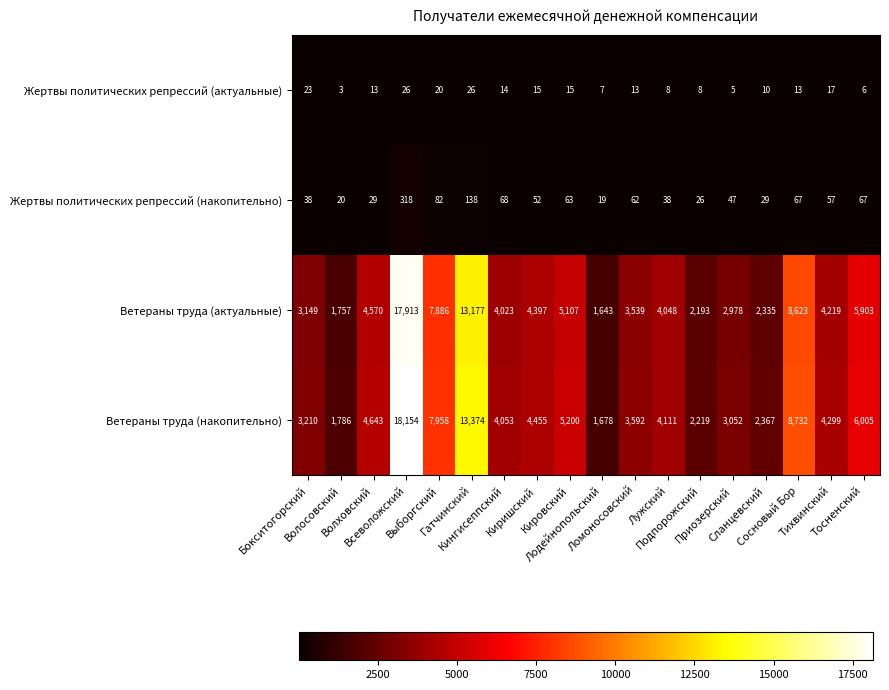

Rank the series by their maximum value, from highest to lowest.

Ветераны труда (накопительно), Ветераны труда (актуальные), Жертвы политических репрессий (накопительно), Жертвы политических репрессий (актуальные)